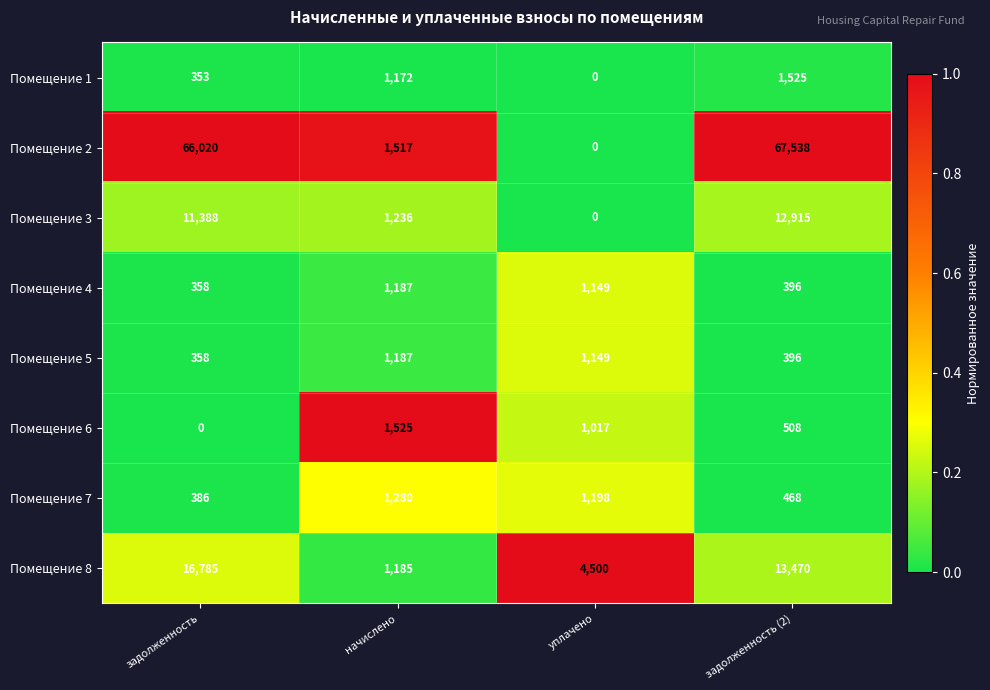

Which series has the widest spread of values?

Помещение 2